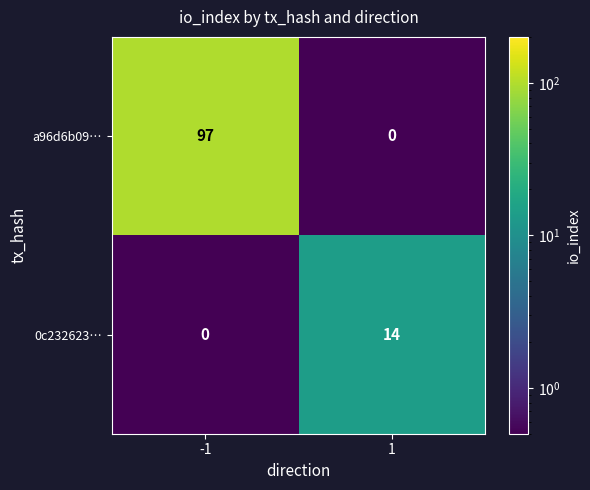

Between -1 and 1, which series saw the biggest shift?

a96d6b09…